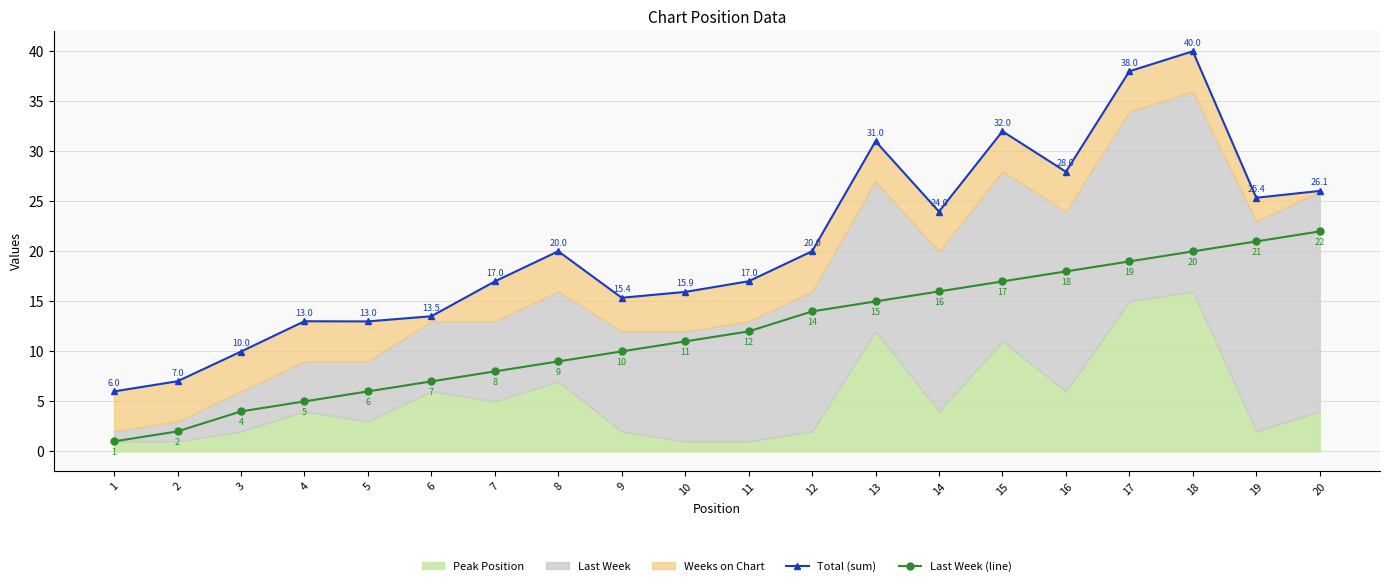

Which label corresponds to the smallest value in the chart?

1